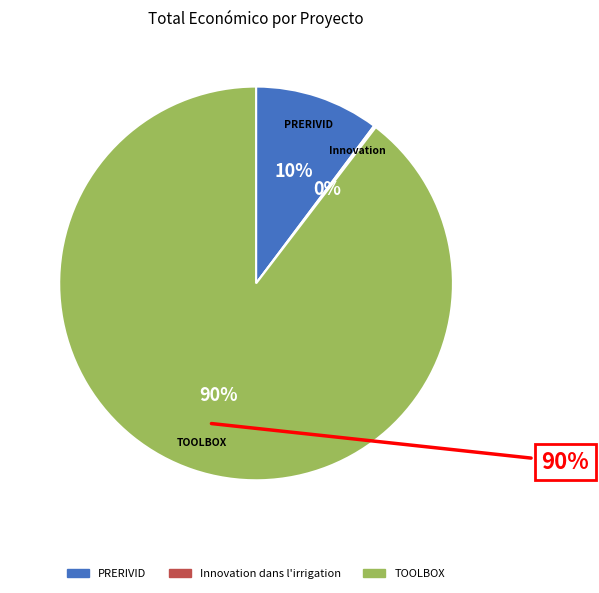

Is it true that Innovation dans l'irrigation is 14% of the pie?

False